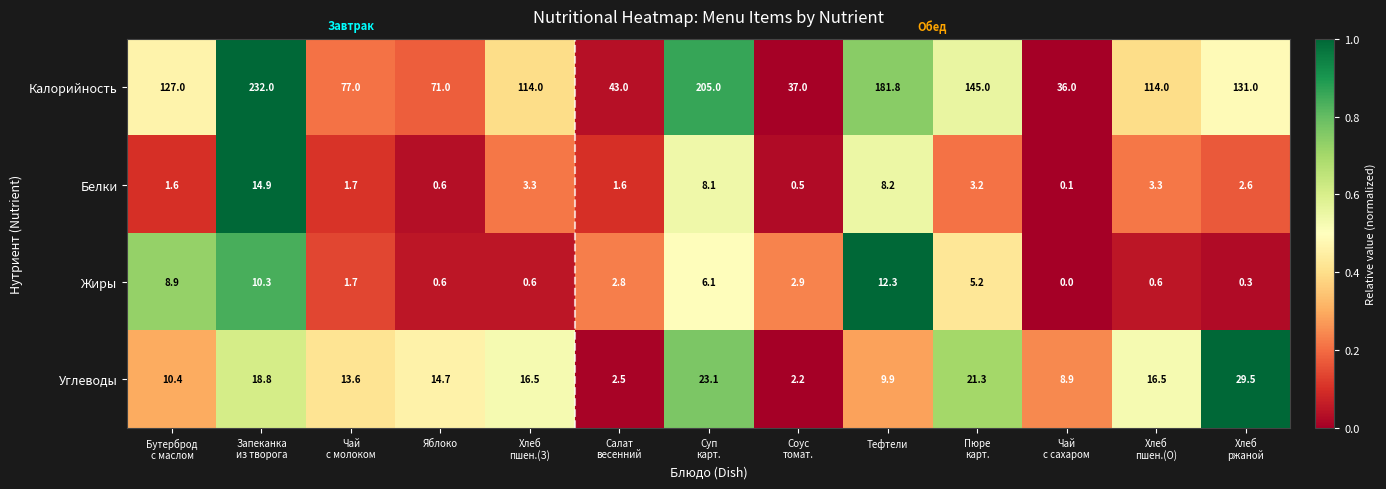

List the series in order of their peak value, highest first.

Калорийность, Углеводы, Белки, Жиры